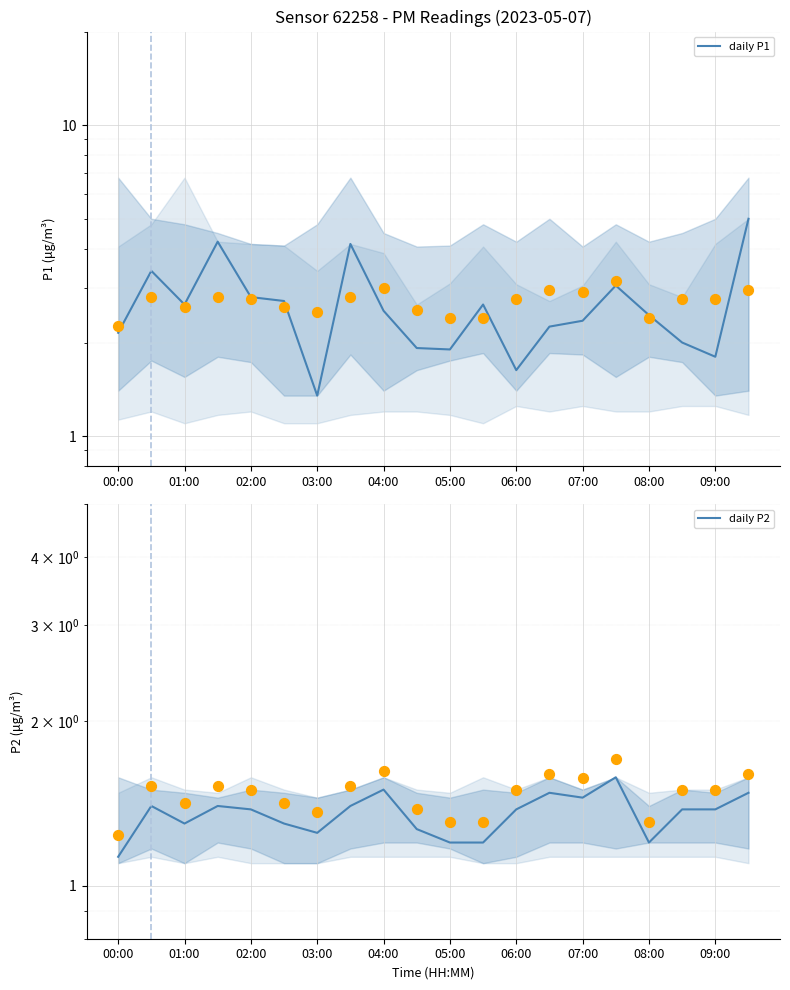

Is the value of daily P2 at 04:00 greater than the value of daily P1 at 19?

No